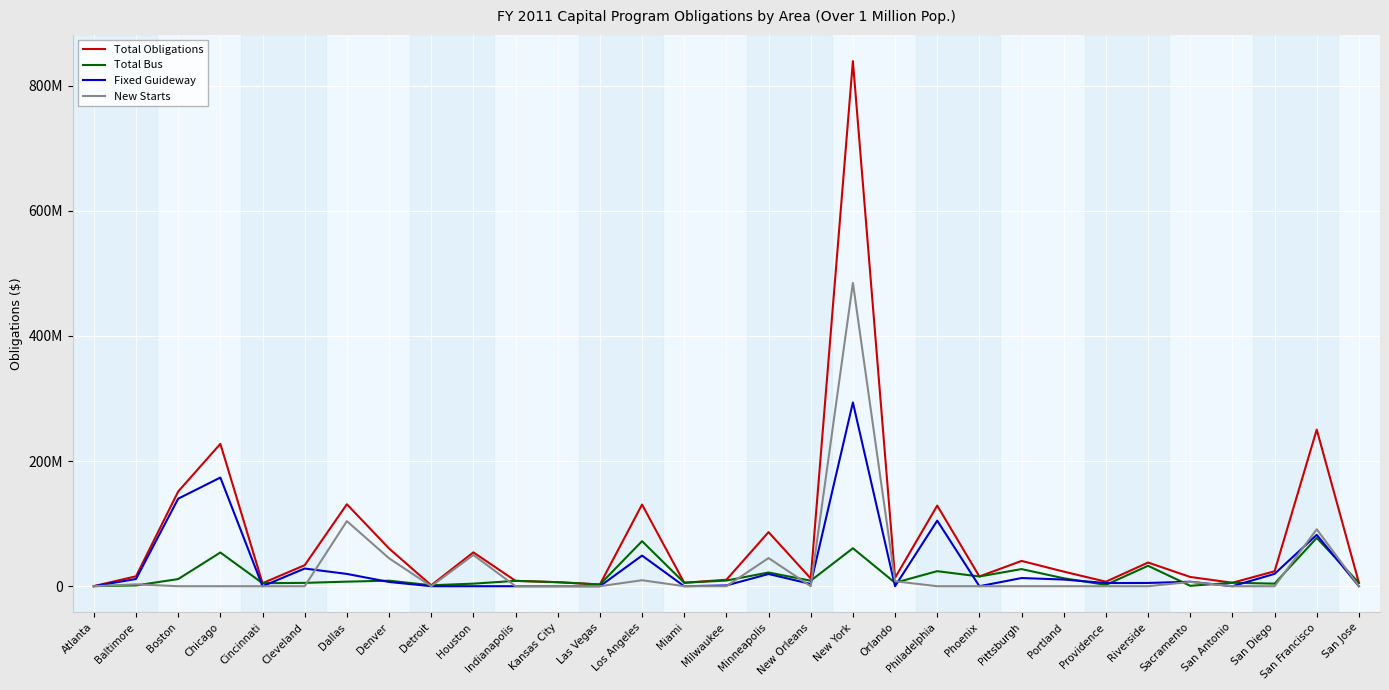

True or false: Fixed Guideway and Total Obligations cross at least once.

False